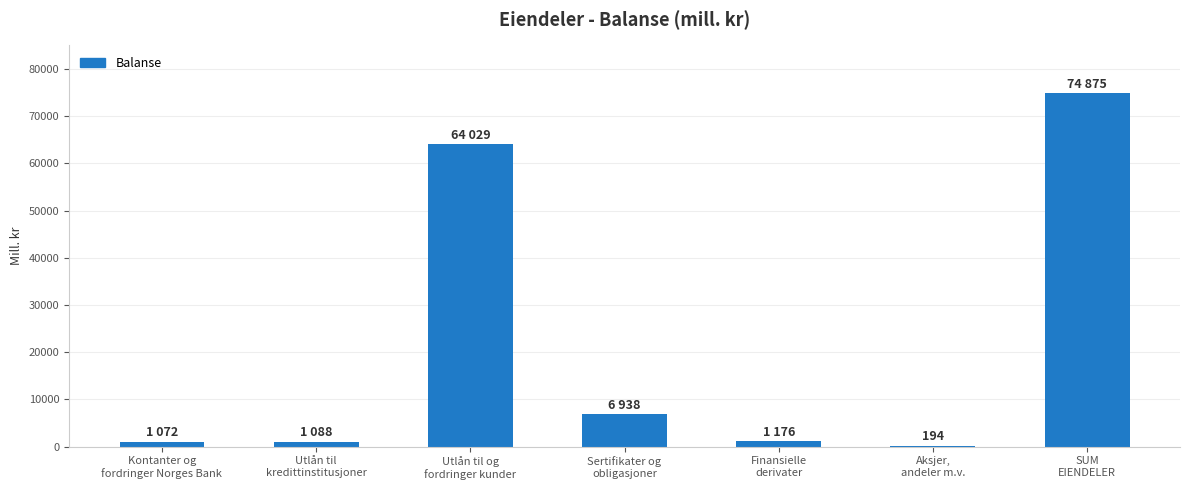

What value does the data have at SUM
EIENDELER?

74875